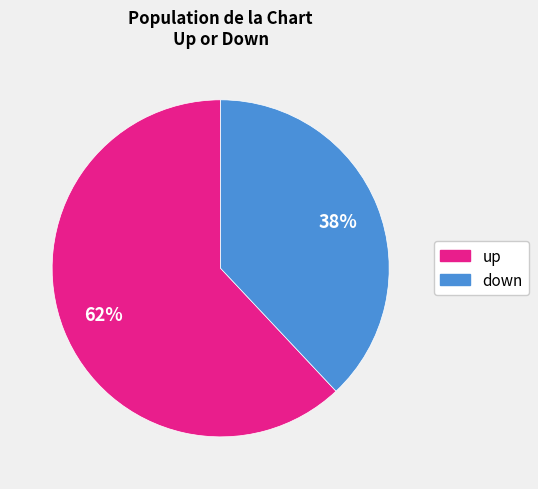

The up slice represents 52% of the pie. True or false?

False